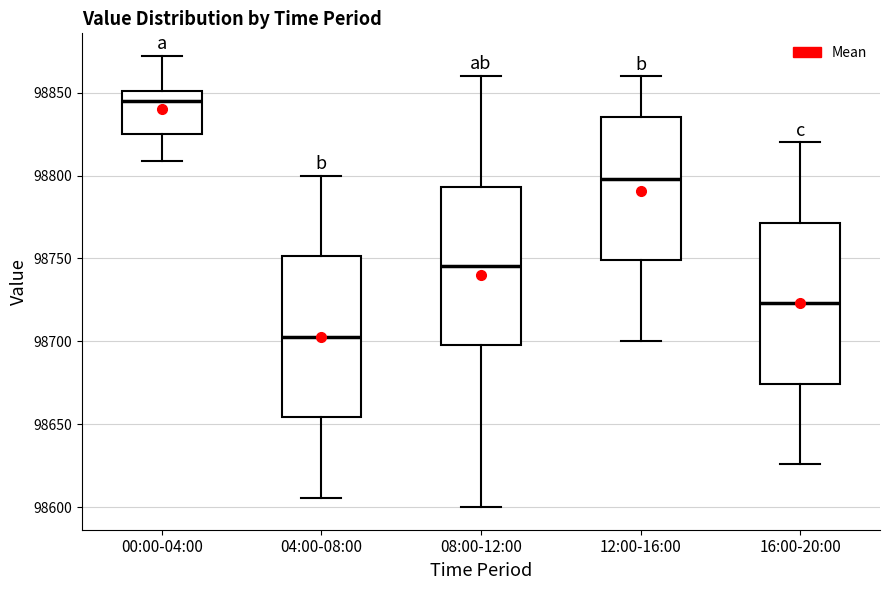

Where does the median line of the box for 04:00-08:00 sit on the y-axis? The values are not printed on the chart, so give them approximately, as read against the axis.

98705